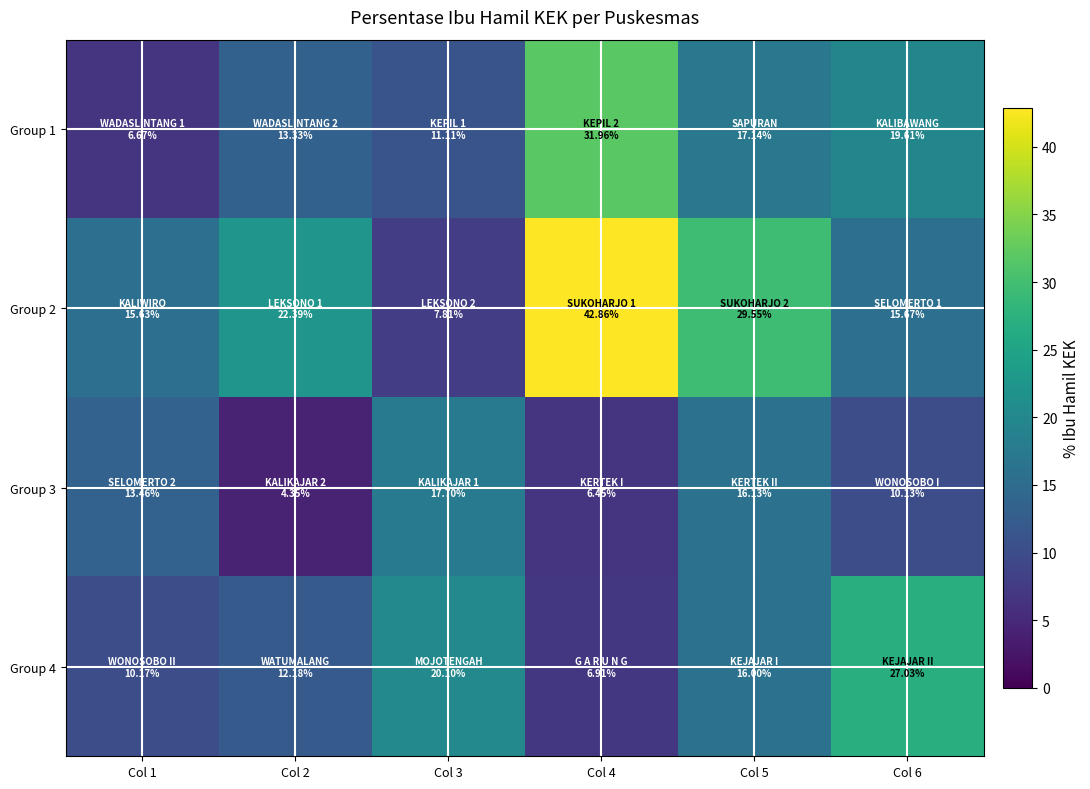

What is the difference between the highest and lowest values at Col 1?

9.0